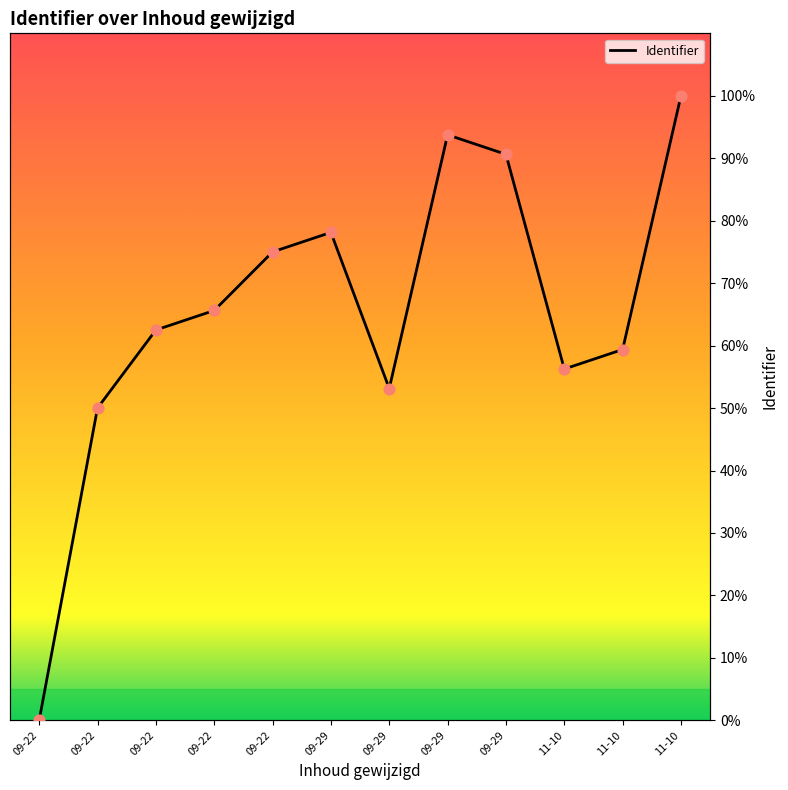

What is the change in value from 09-22 to 09-29?

+93.8